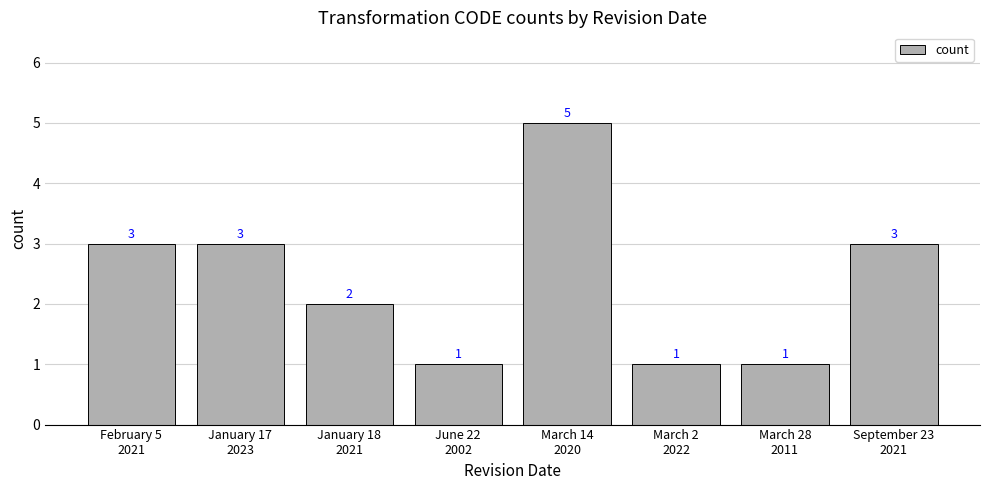

What is the maximum value shown in the chart?

5